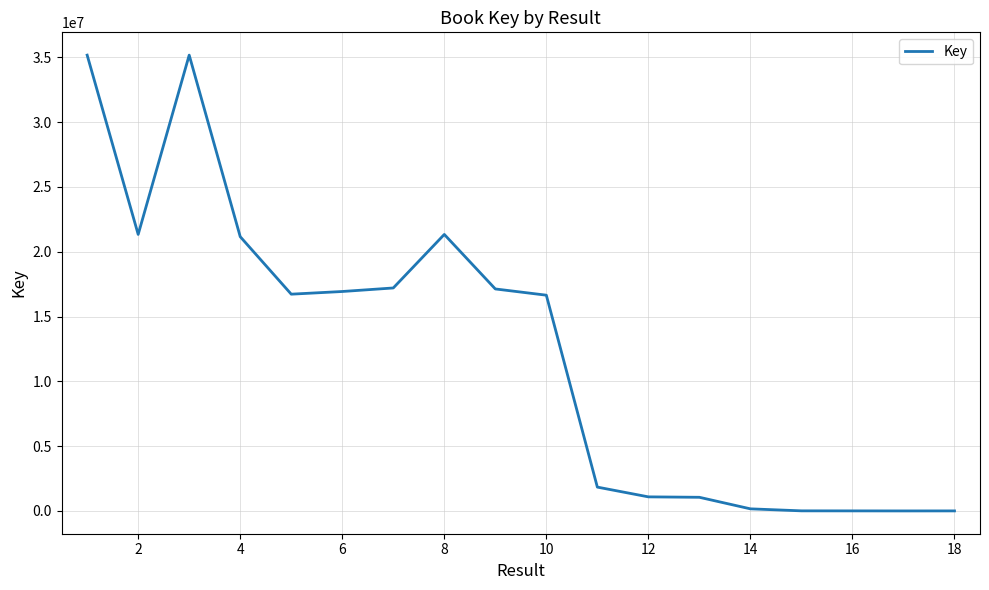

How many values are below 16722391?

9